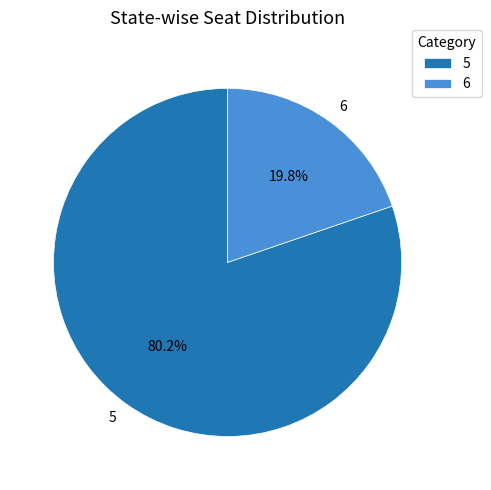

Does 6 account for over 50% of the chart?

No